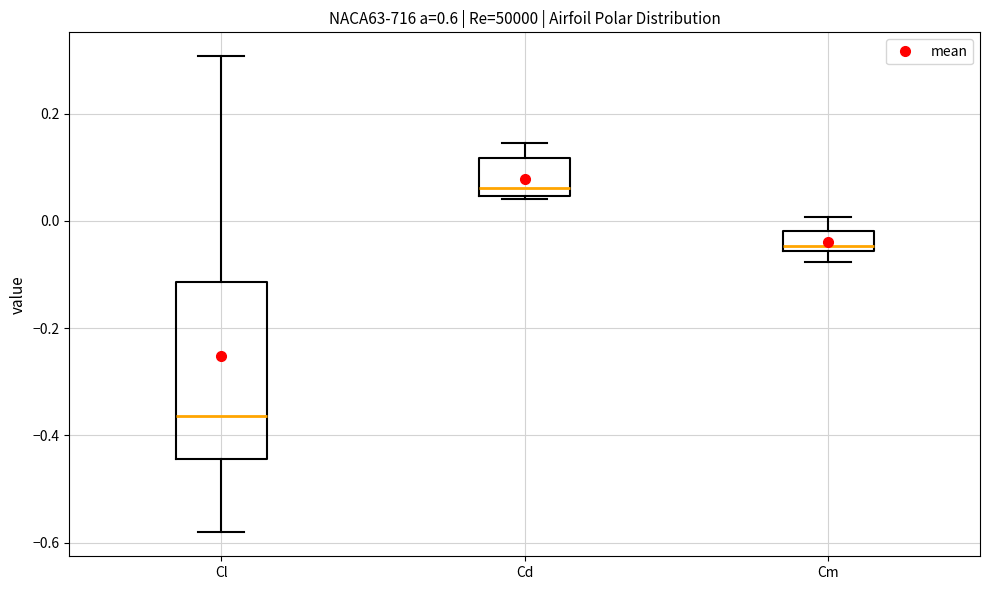

Which box's median line is the highest?

Cd